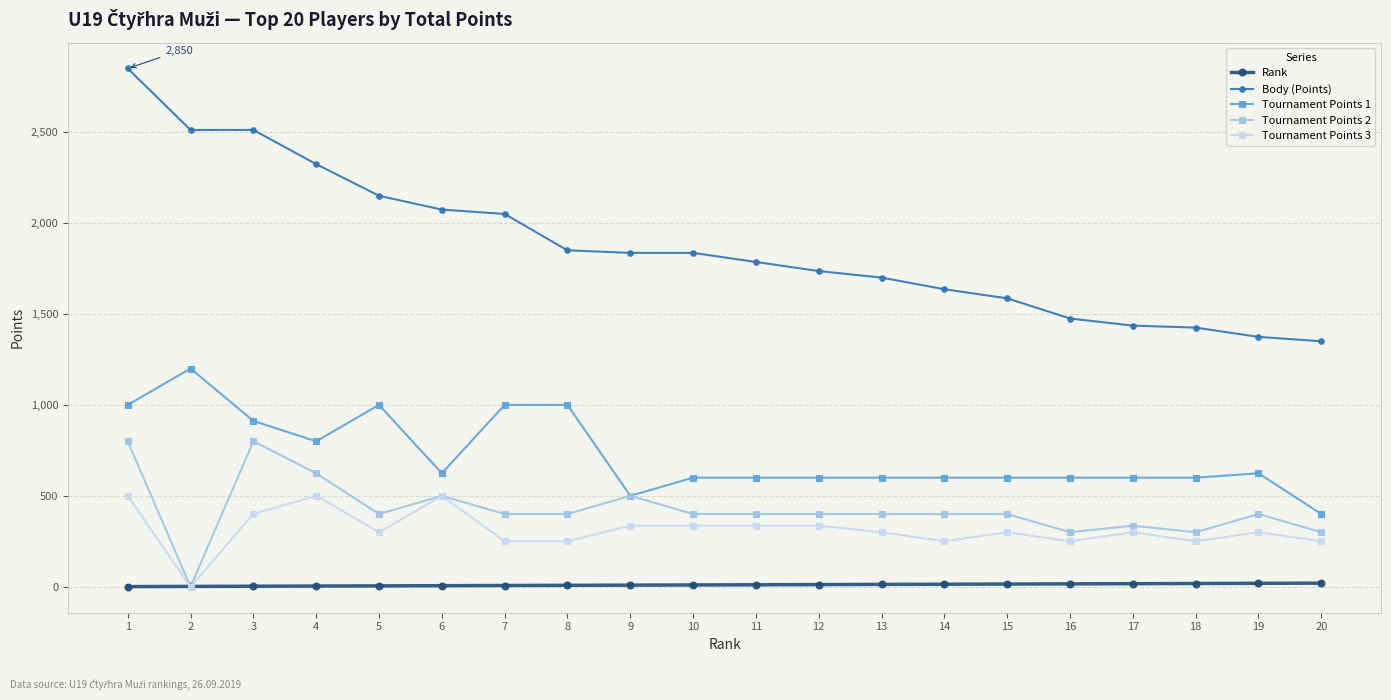

Does the chart display data point markers on the line(s)?

Yes